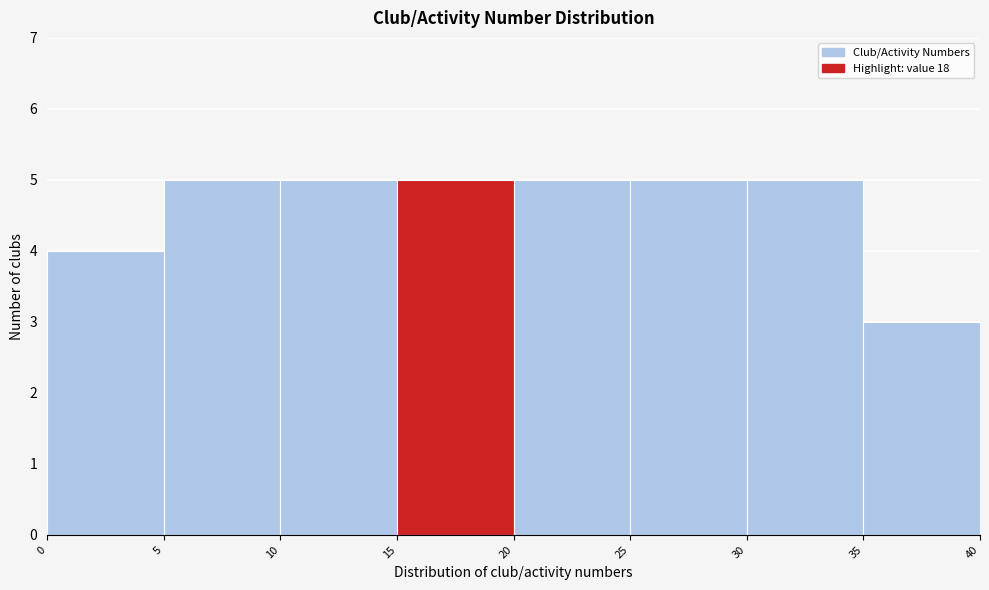

Reading left to right, list every bar in this chart as the range it spans on the x-axis followed by its height. The values are not printed on the chart, so give them approximately, as read against the axis.

0 to 5: 4
5 to 10: 5
10 to 15: 5
15 to 20: 5
20 to 25: 5
25 to 30: 5
30 to 35: 5
35 to 40: 3